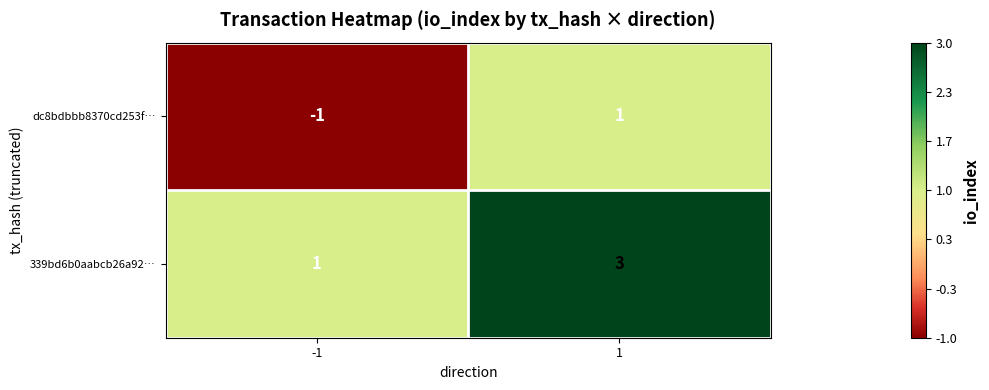

What is the maximum value for 339bd6b0aabcb26a92…?

3